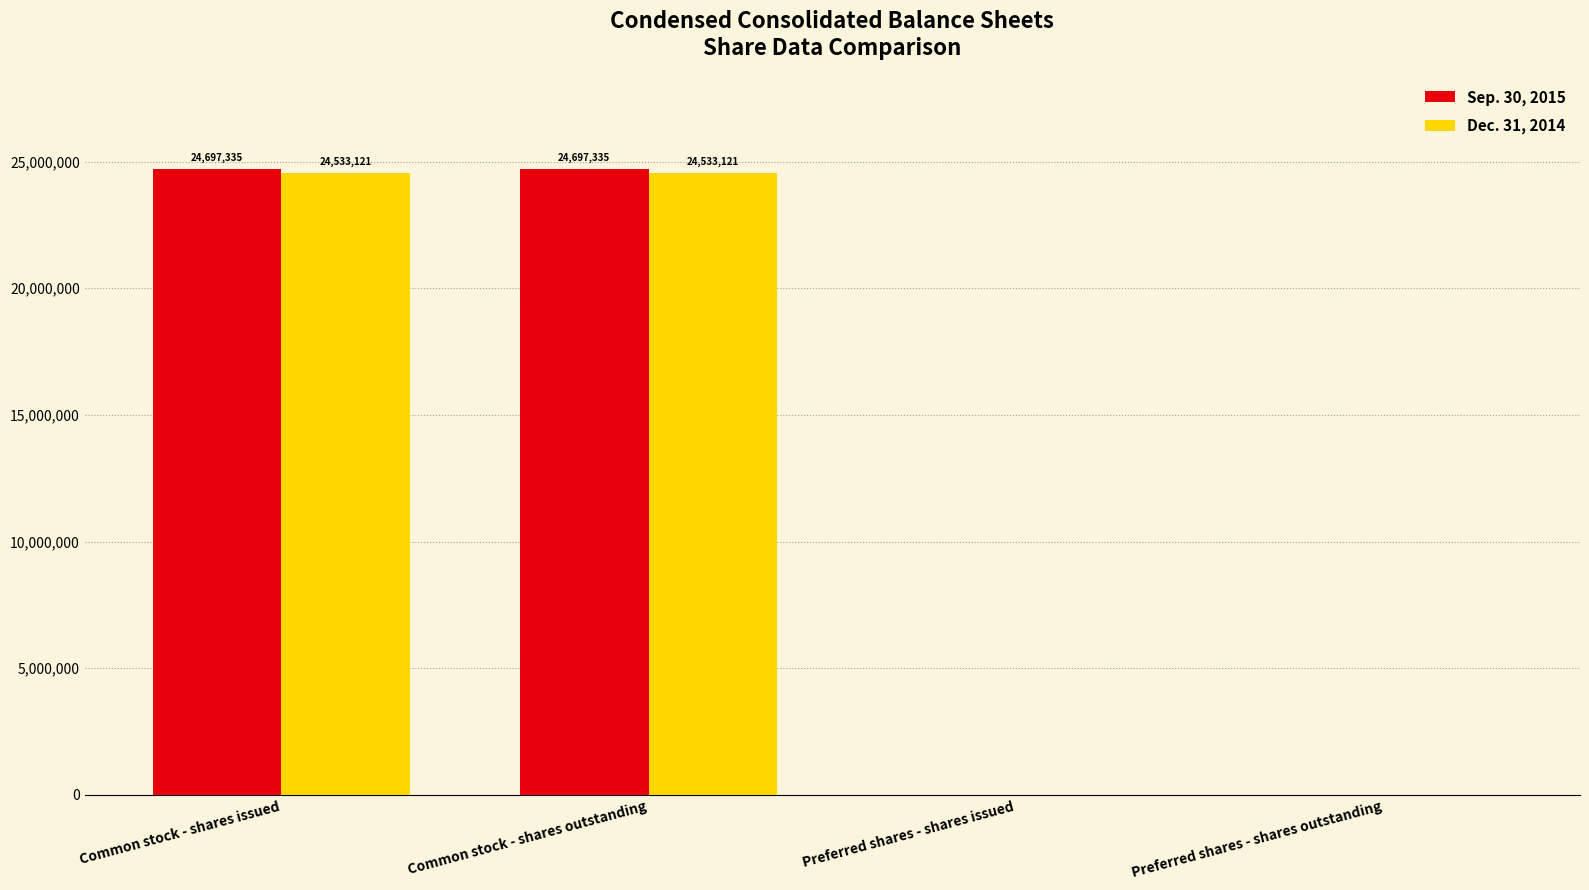

What are all the series names shown in the legend?

Sep. 30, 2015, Dec. 31, 2014